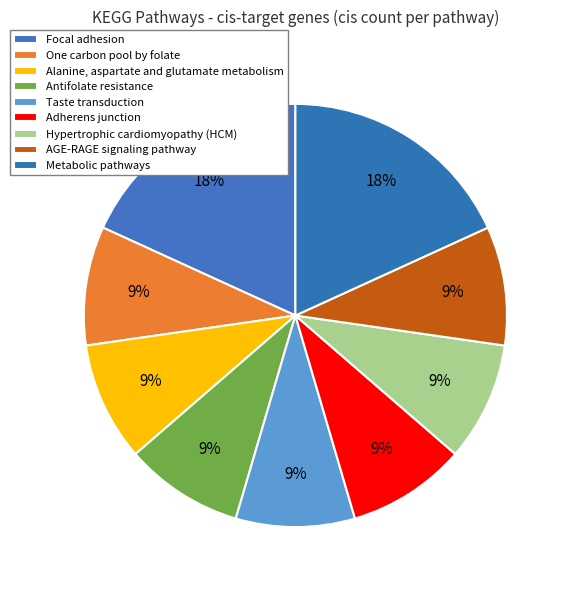

Count the number of slices in the pie.

9